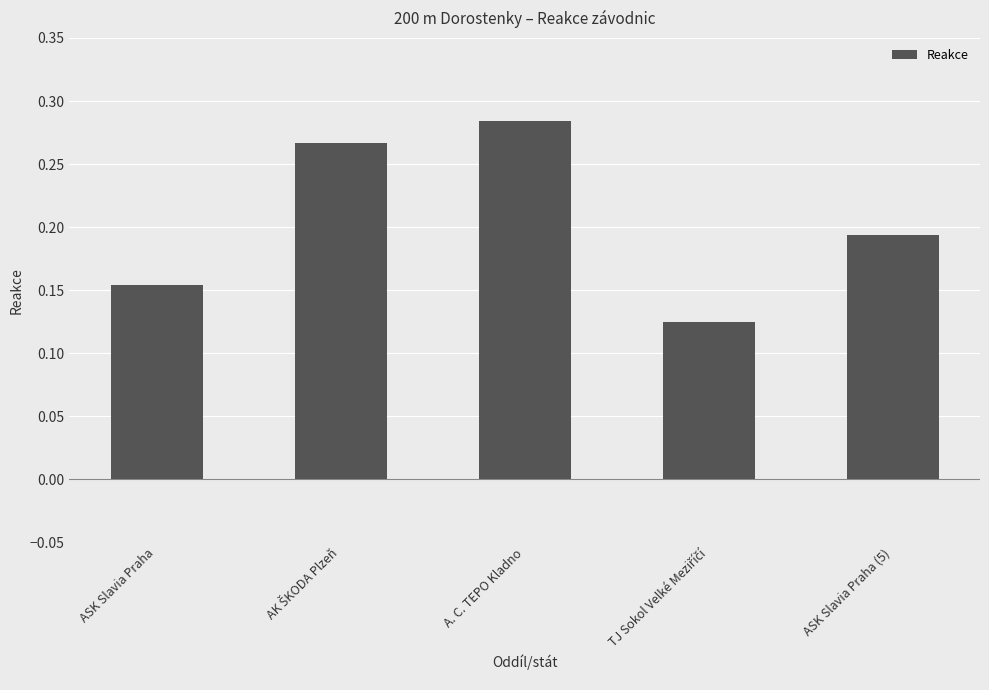

What is the sum of all values?

1.0